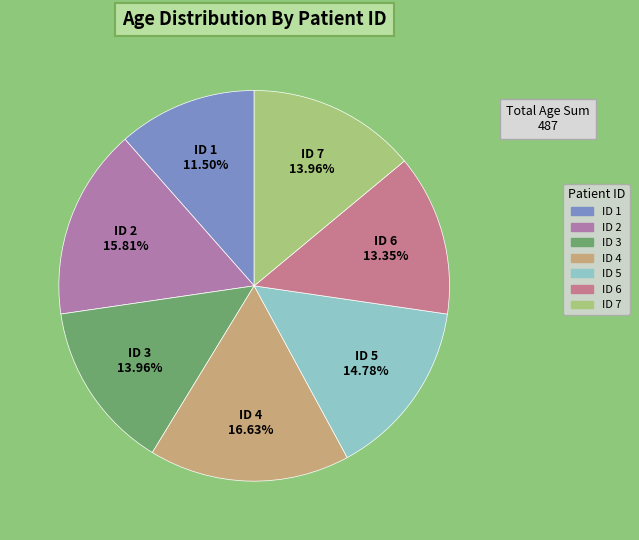

Approximately how many times larger is the value at ID 1 compared to ID 3?

0.8